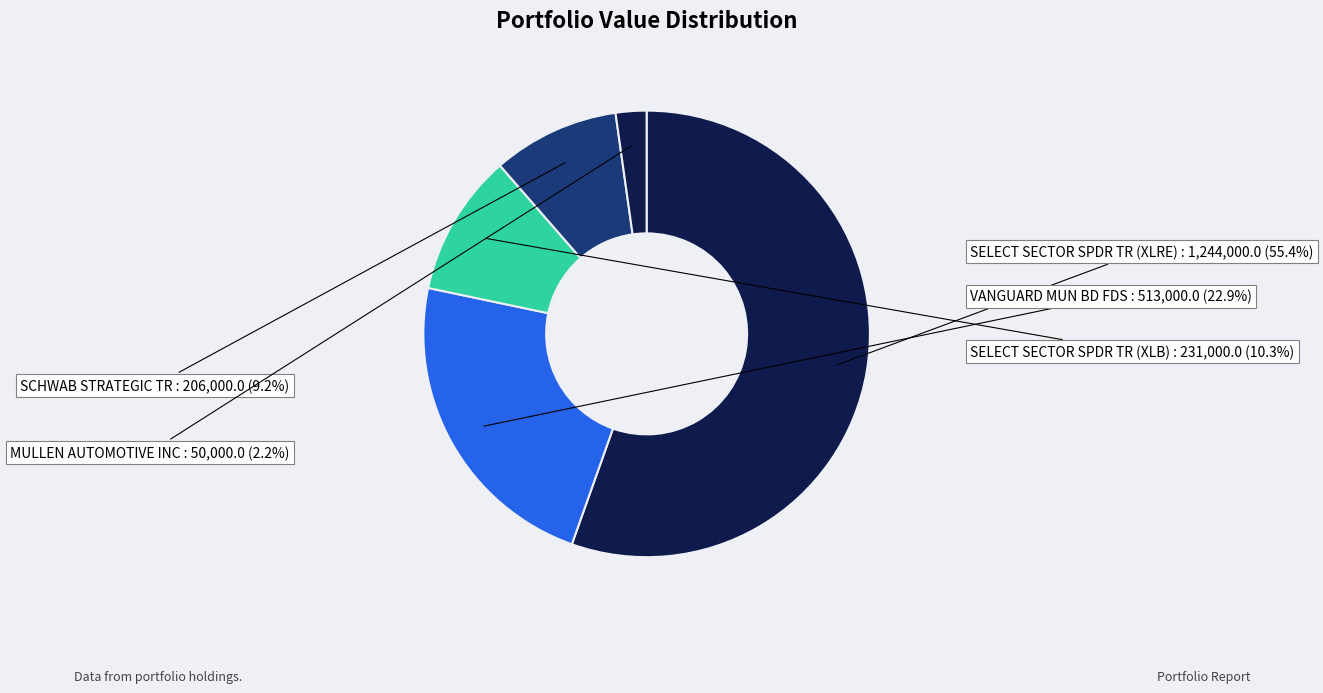

Does SCHWAB STRATEGIC TR account for over 50% of the chart?

No